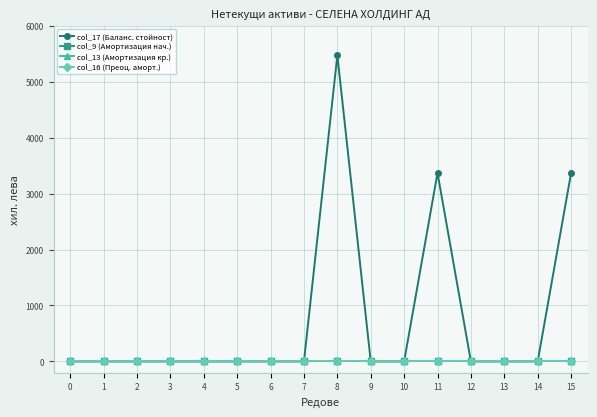

True or false: col_9 (Амортизация нач.) and col_13 (Амортизация кр.) cross at least once.

False